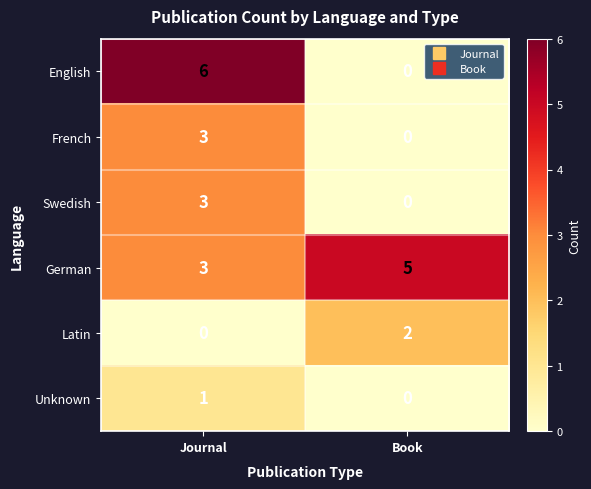

How many distinct data groups are displayed?

6